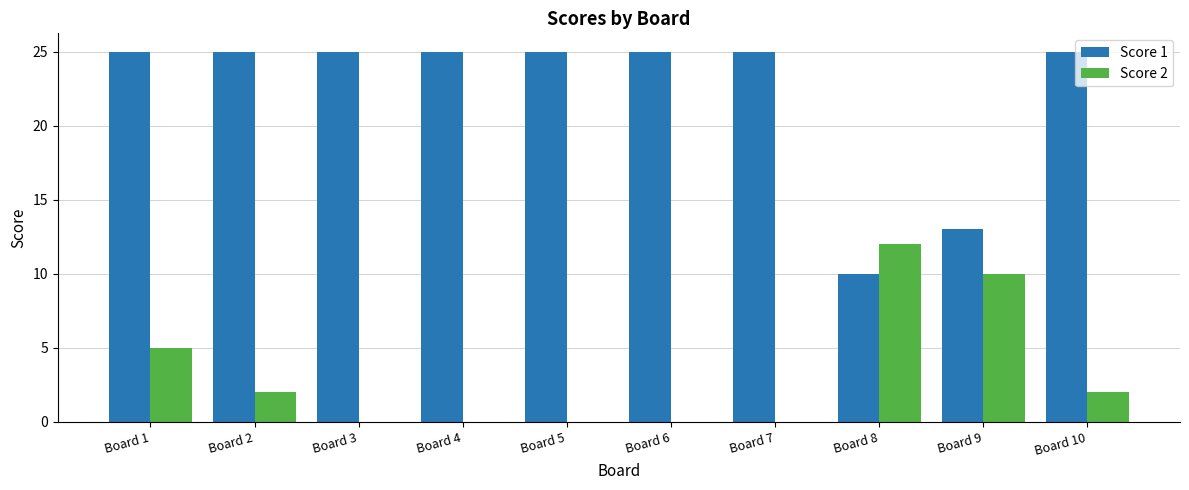

Reading left to right, what are all the values shown in this chart?

Score 1: 25	25	25	25	25	25	25	10	13	25
Score 2: 5	2	0	0	0	0	0	12	10	2